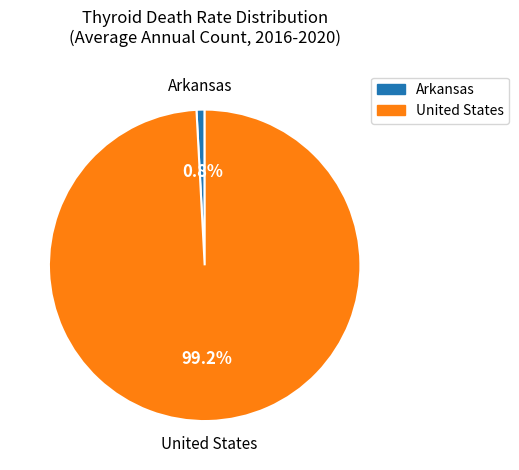

To the nearest percent, what is the average slice percentage?

50%